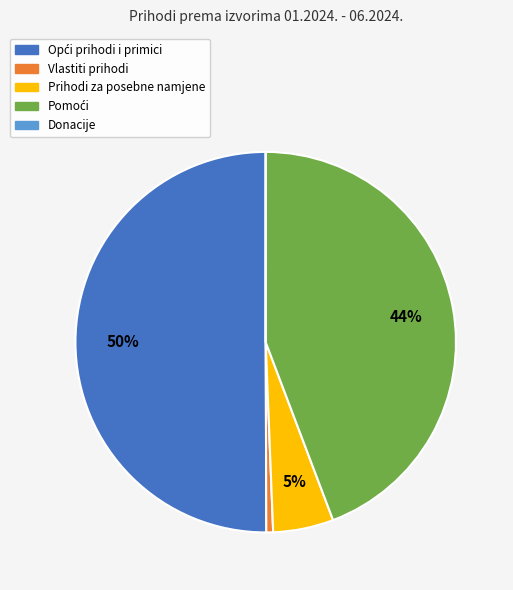

To the nearest percent, what is the difference between the largest and smallest slice percentages?

50%